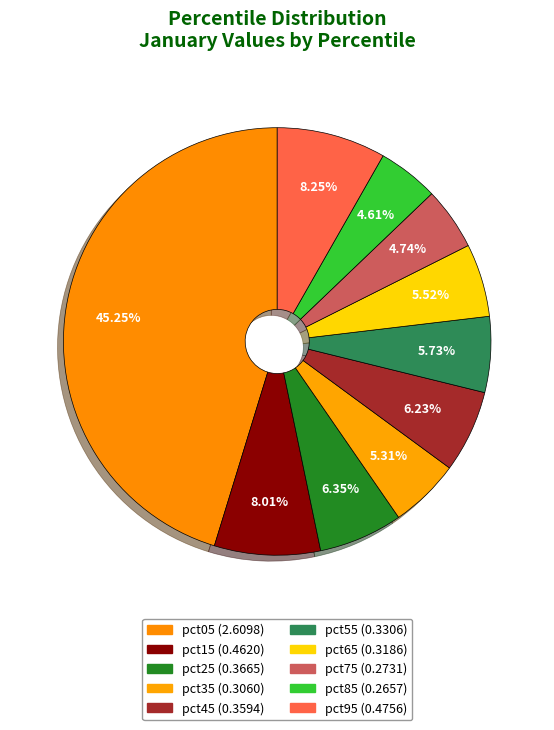

How many segments does this pie chart have?

10